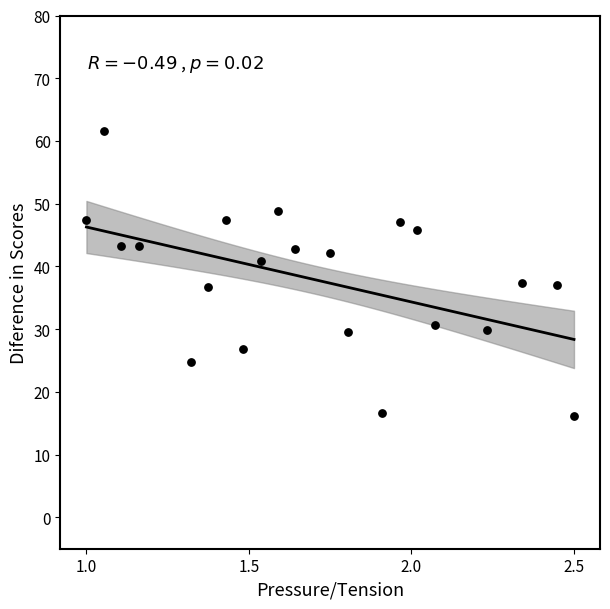

What is the range of Y values (max minus min)?

45.4